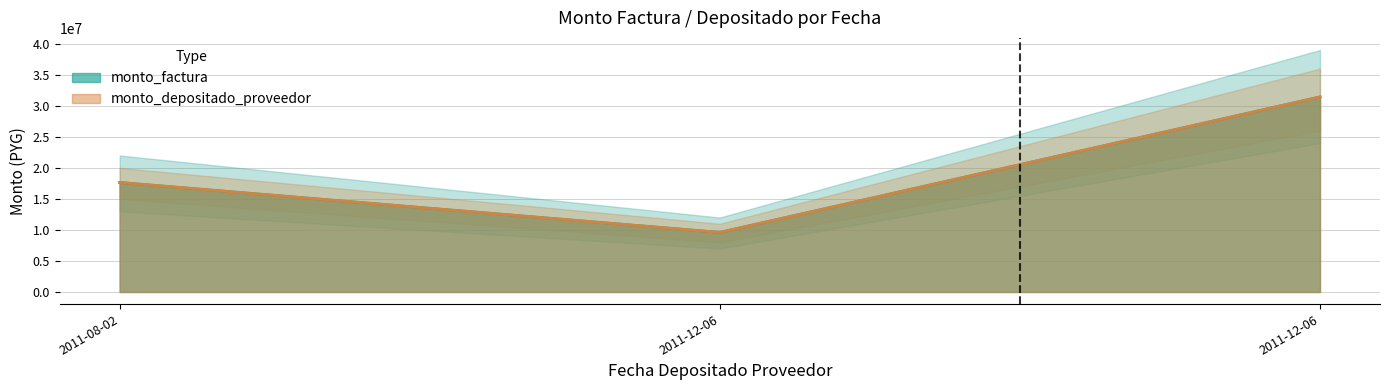

What is the difference between the maximum and minimum values in the monto_depositado_proveedor series?

21835000